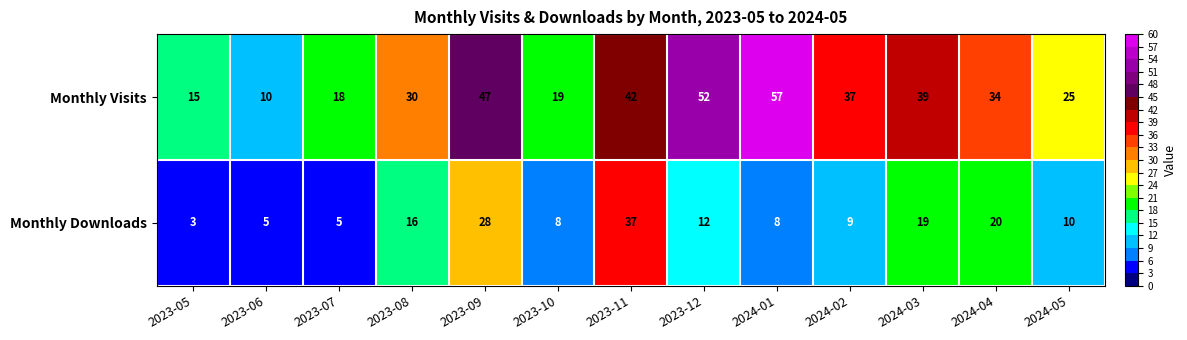

The value of Monthly Visits at 2023-05 is 26. True or false?

False